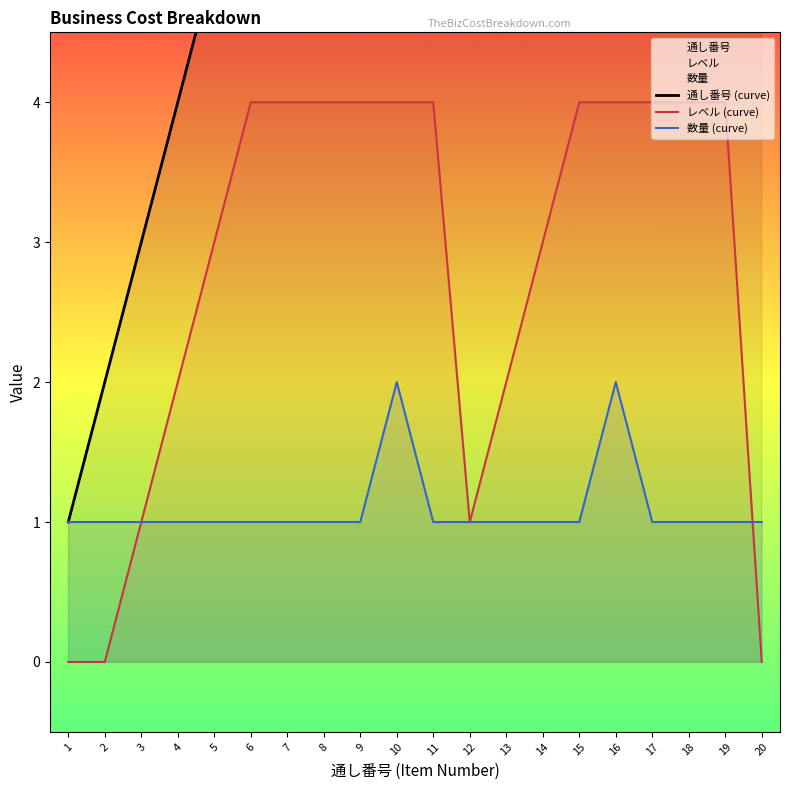

How many categories are shown in the chart?

20